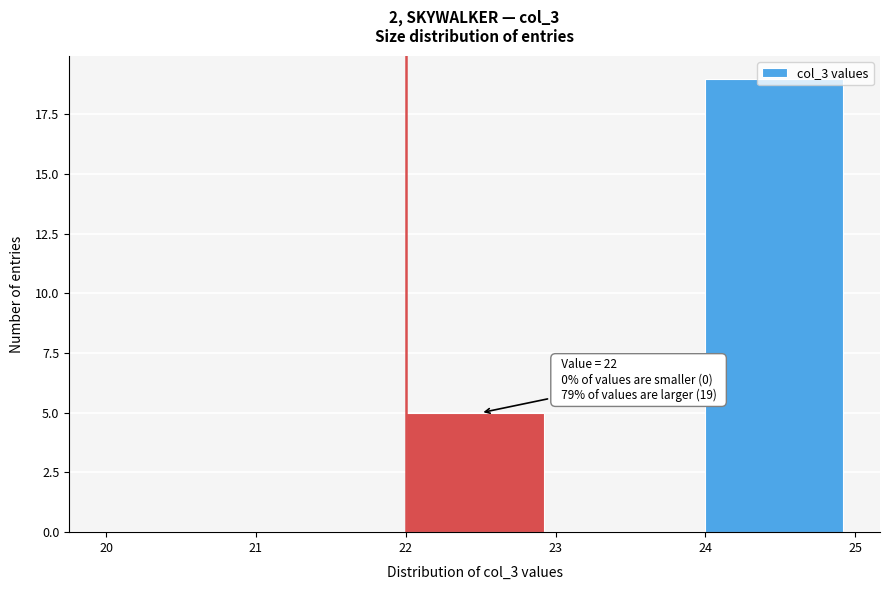

Over which range of the x-axis is the bar tallest?

24 to 25